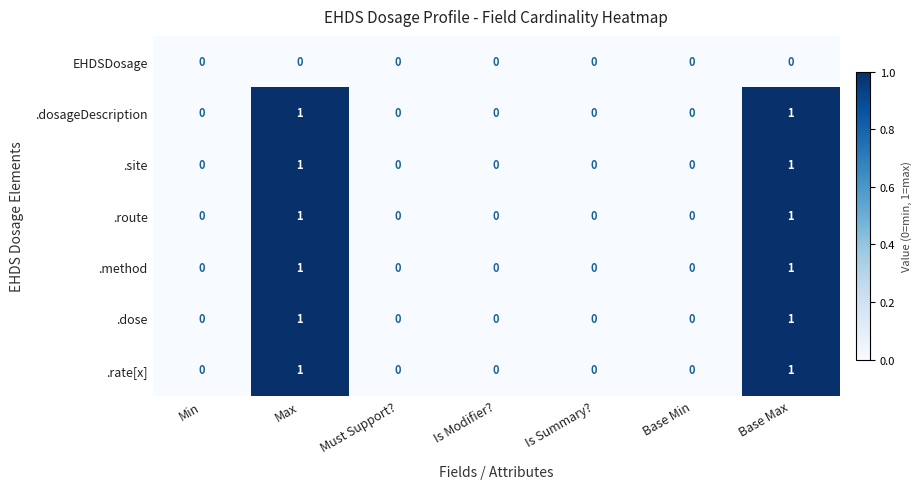

The value of .route at Base Max is 1. True or false?

True